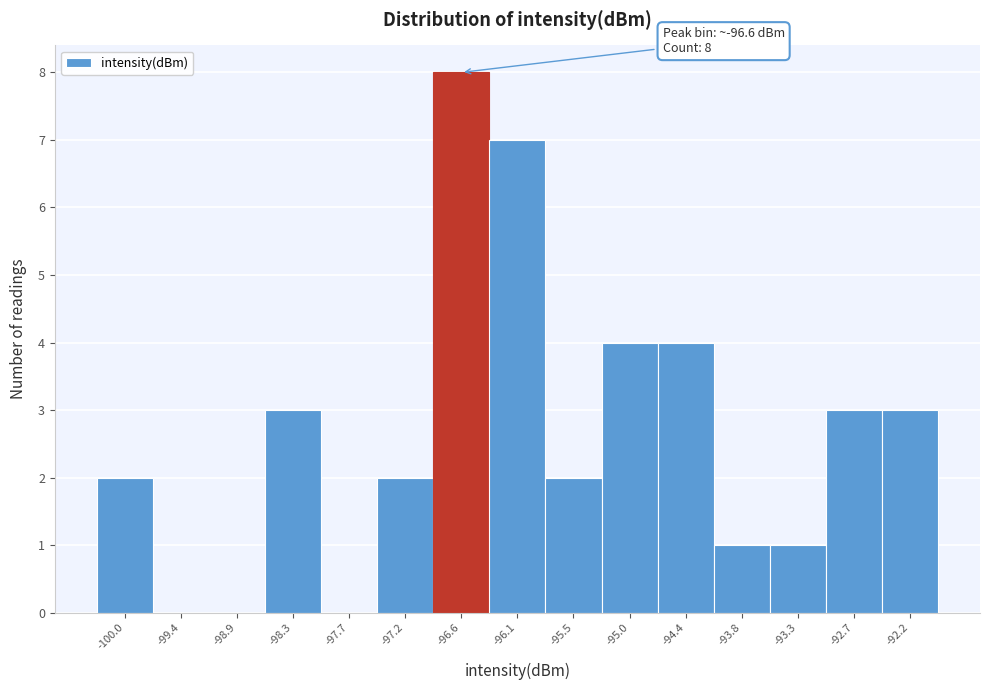

Which range on the x-axis has the tallest bar?

-96.9 to -96.3